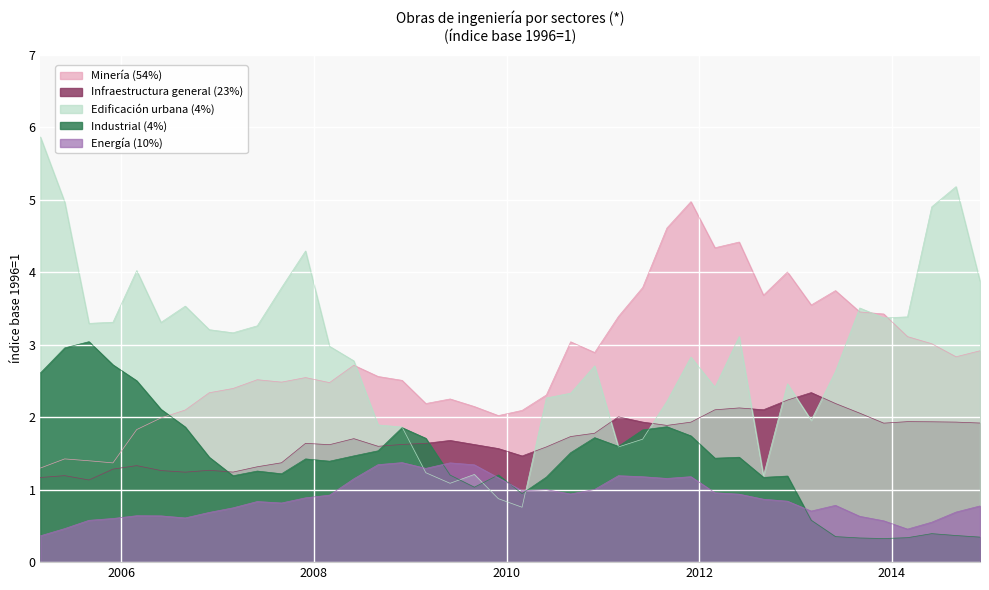

What is the sum of all Energía (10%) values?

35.2